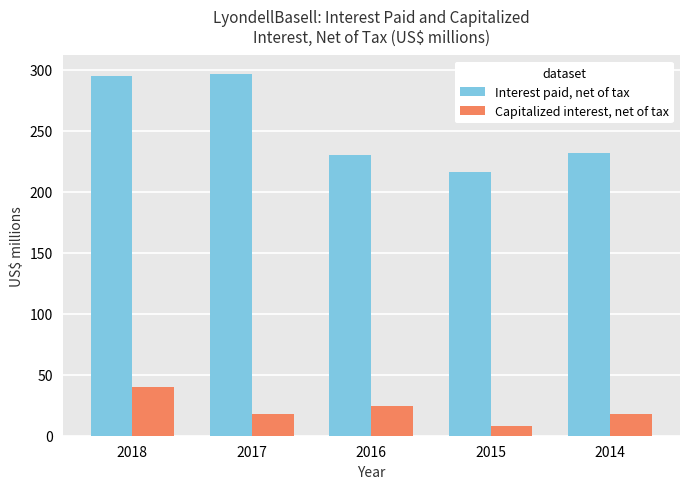

Reading left to right, list all the values displayed in this chart.

Interest paid, net of tax: 295	297	230	216	232
Capitalized interest, net of tax: 40	18	24	8	18